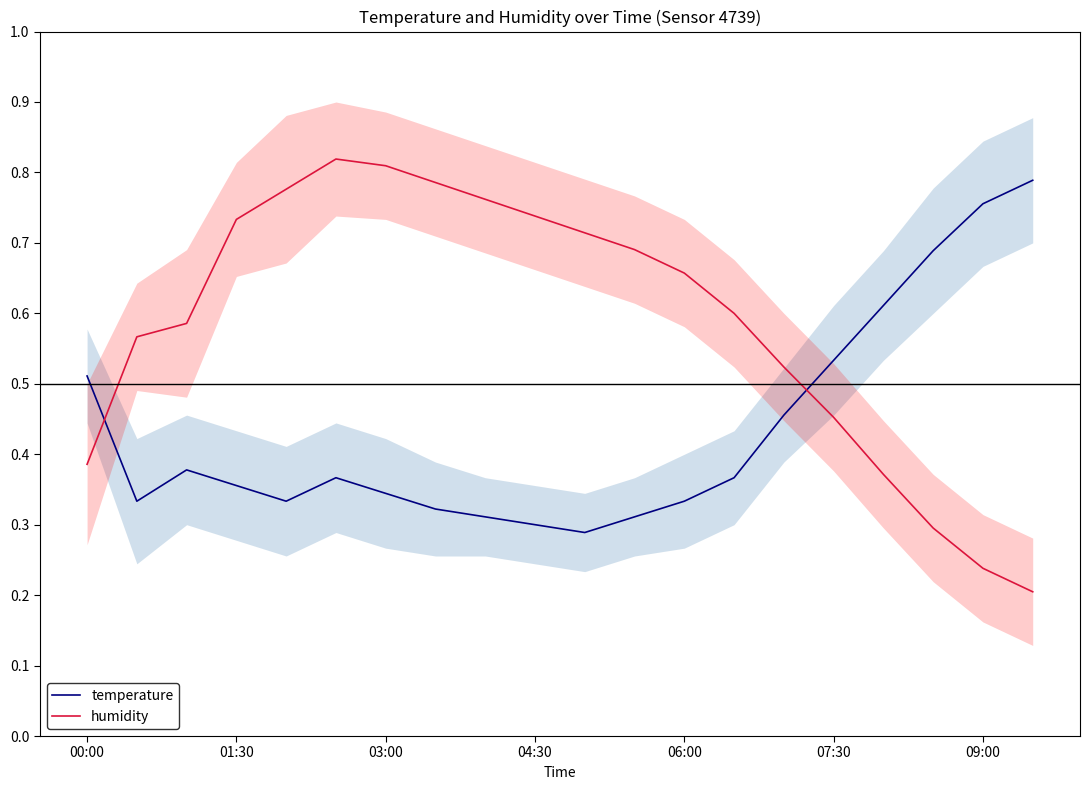

Which series ends up on top after the final intersection of humidity and temperature?

temperature